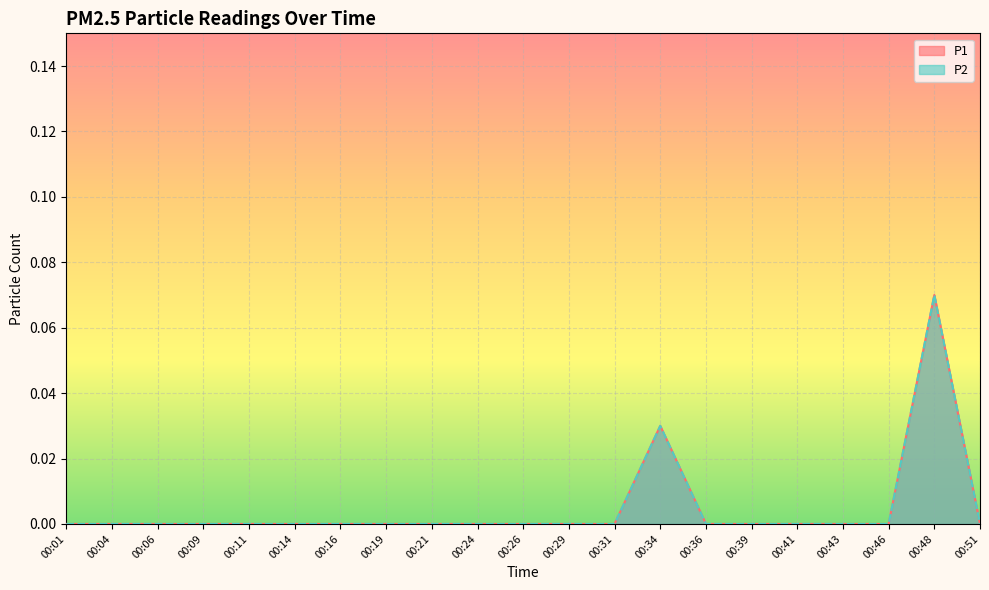

Between 00:29 and 00:24, which is larger?

00:29